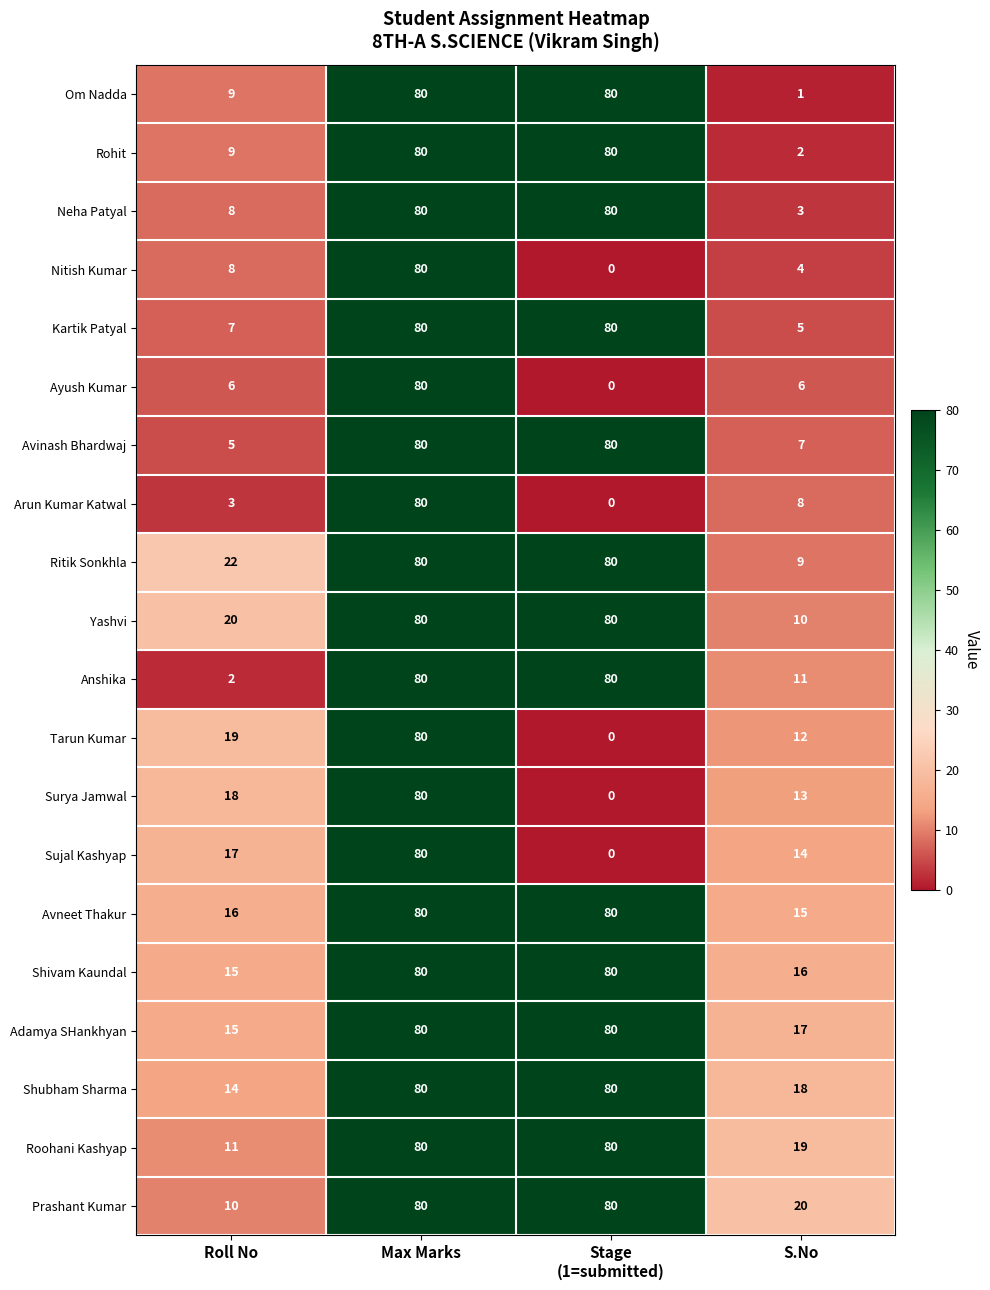

How many series are shown in this chart?

20